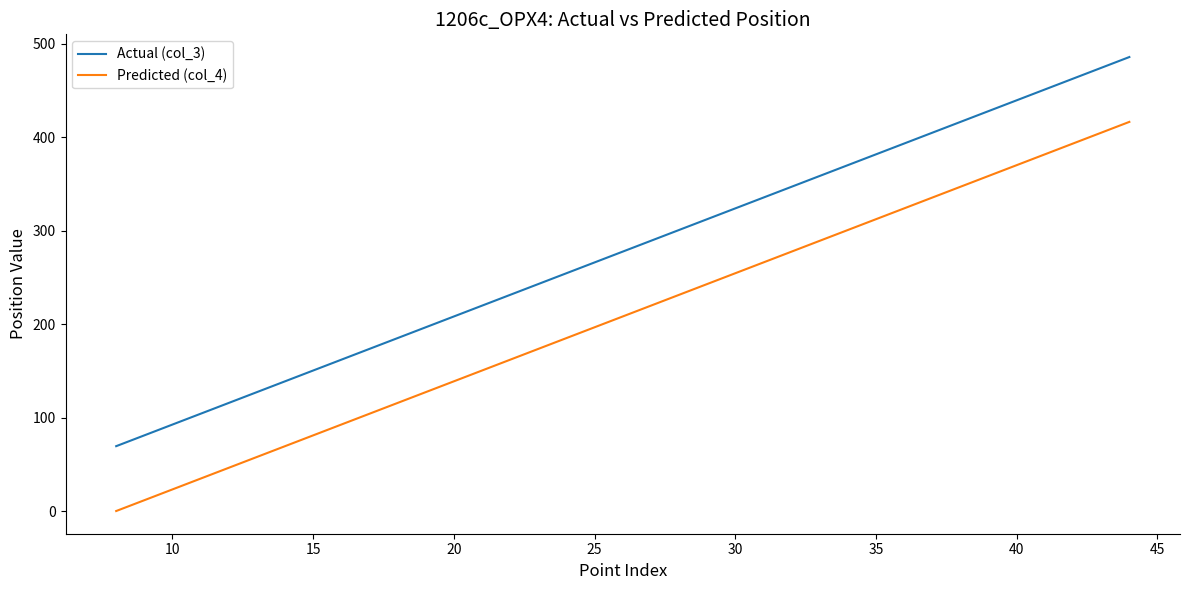

True or false: Predicted (col_4) and Actual (col_3) cross at least once.

False